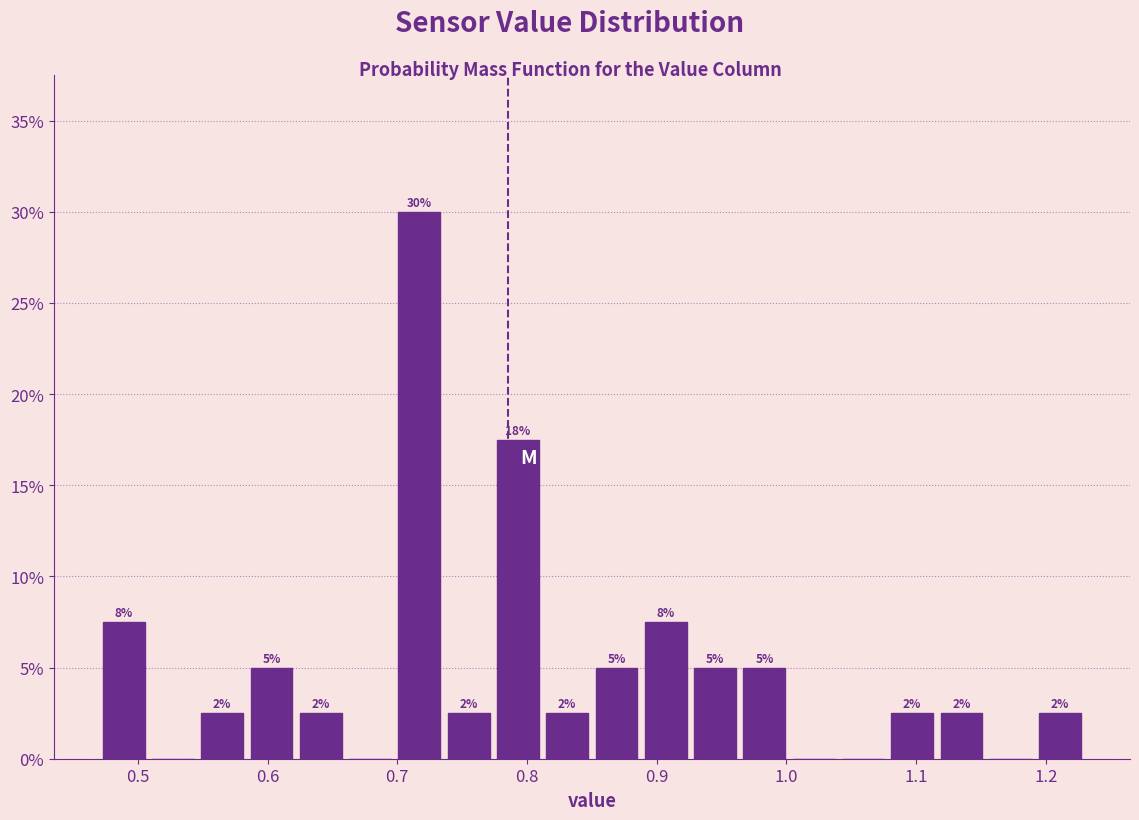

Read against the x-axis, roughly where is the centre of the tallest bar?

0.72